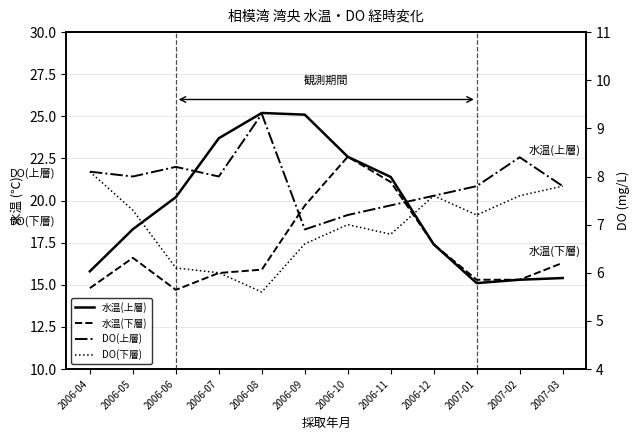

Is the value of 水温(上層) at 2006-08 greater than the value of DO(下層) at 2006-07?

Yes